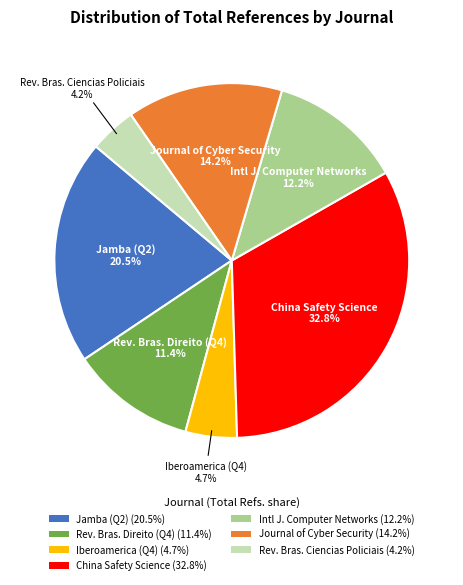

To the nearest percent, what is the average slice percentage?

14%